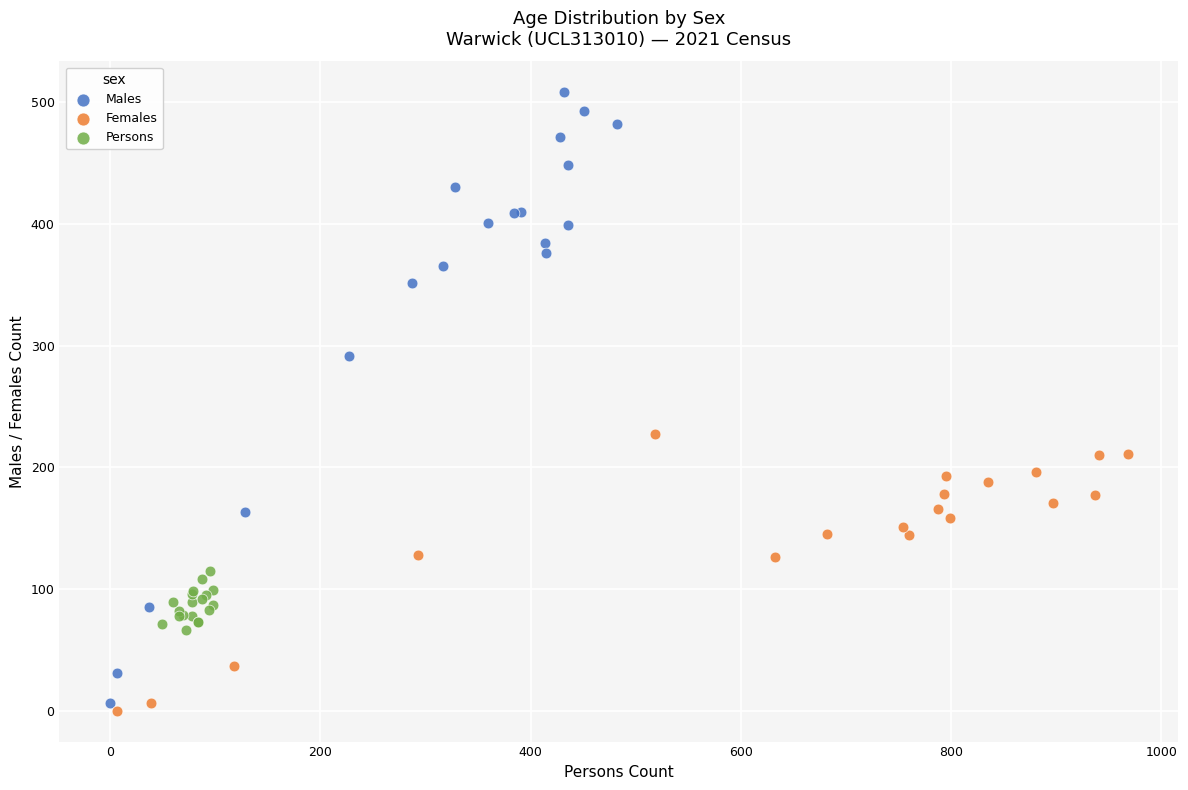

Which series has the widest spread of Y values?

Males